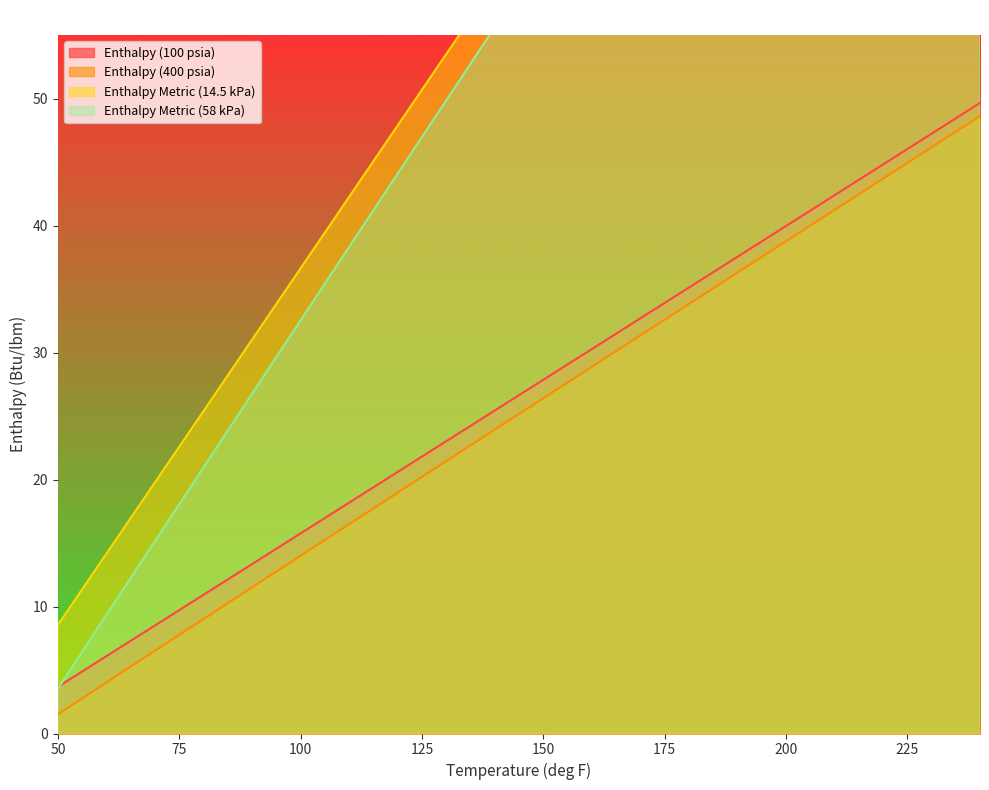

What is the difference between the maximum and second lowest values in the Enthalpy Metric (58 kPa) series?

103.7